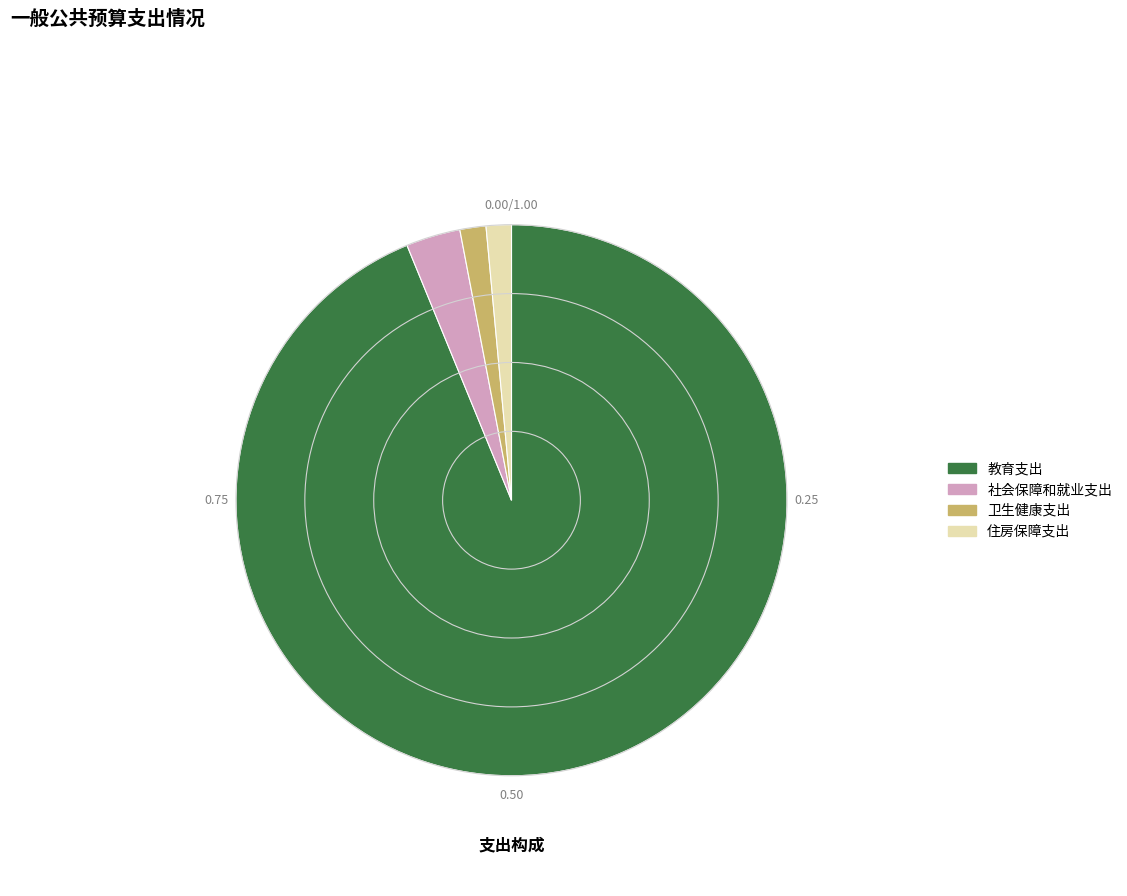

What is the ratio of the value at 教育支出 to the value at 住房保障支出?

63.5